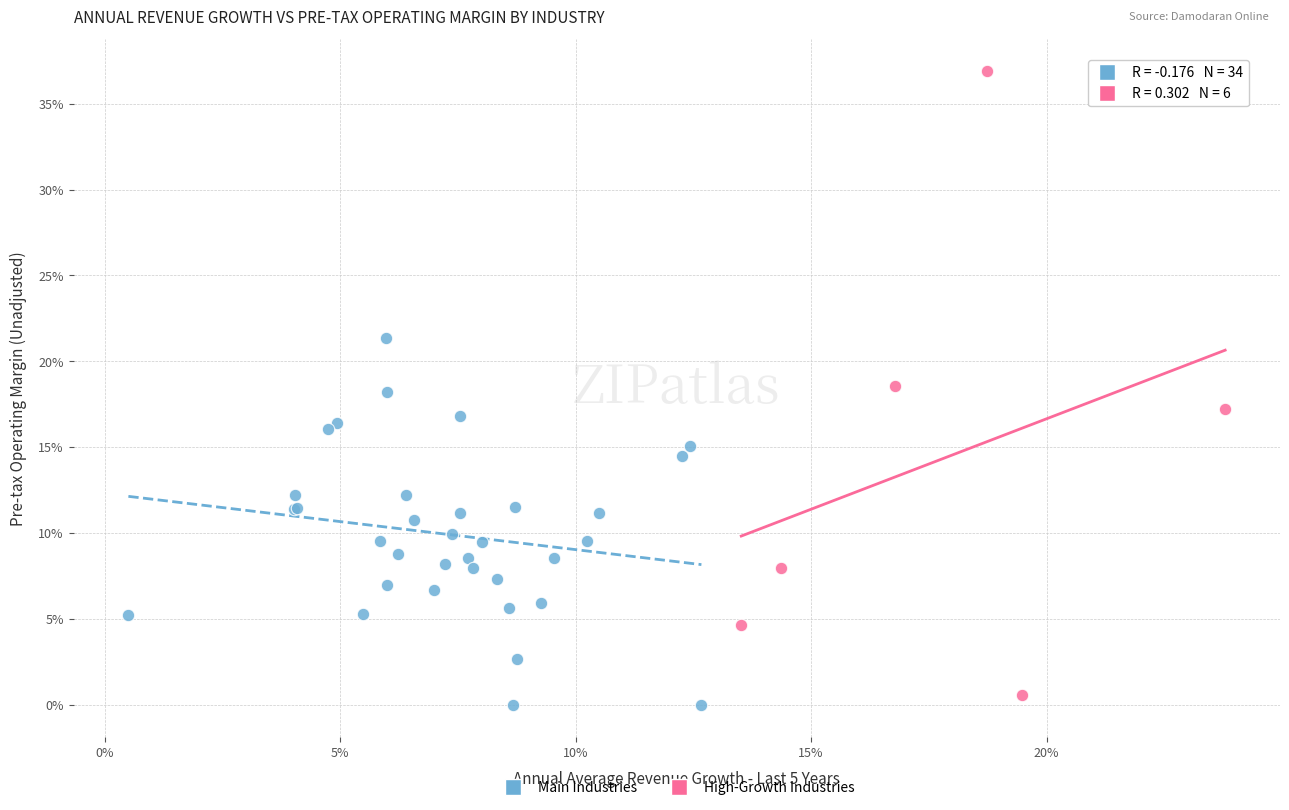

Which series reaches the minimum Y coordinate?

Main Industries